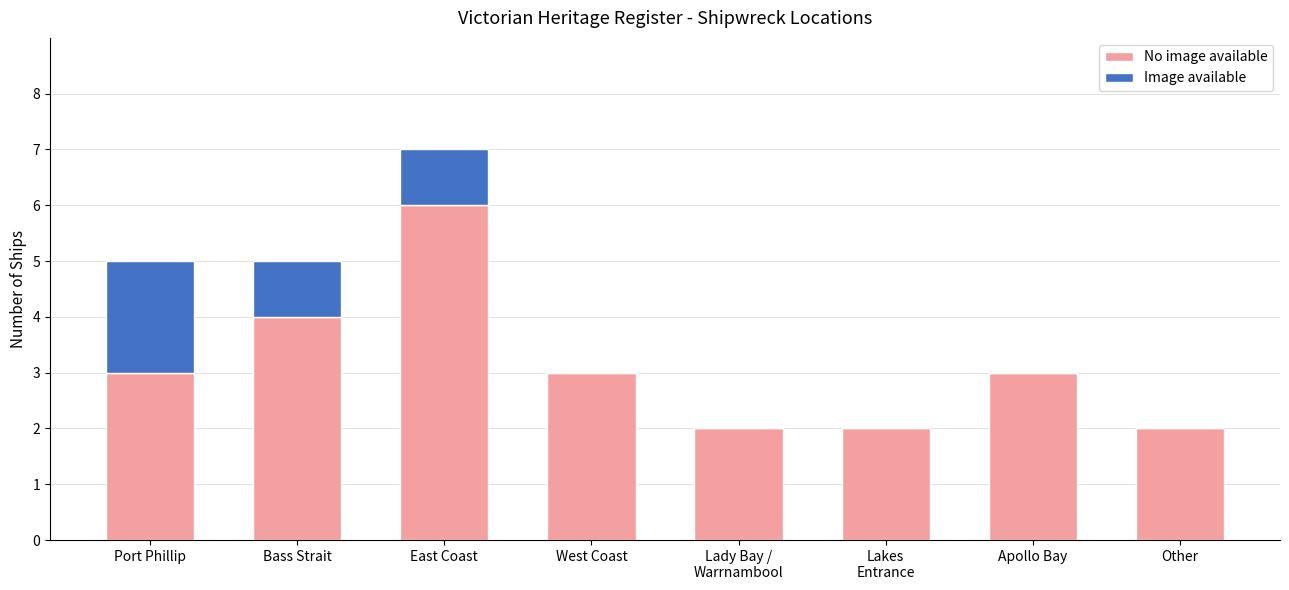

How many distinct data groups are displayed?

2